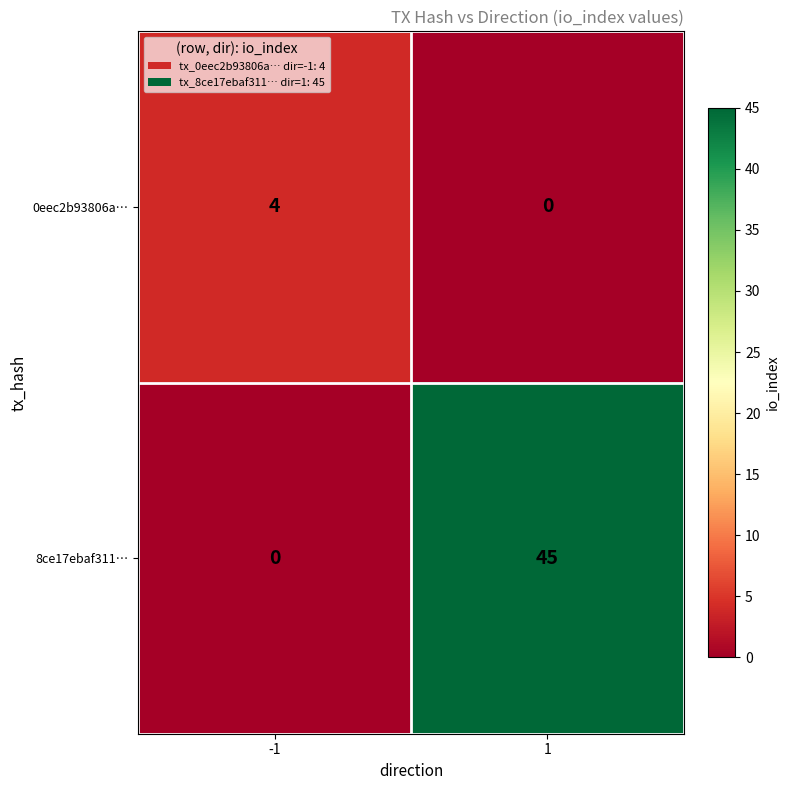

Which series has the largest total across all categories?

8ce17ebaf311…